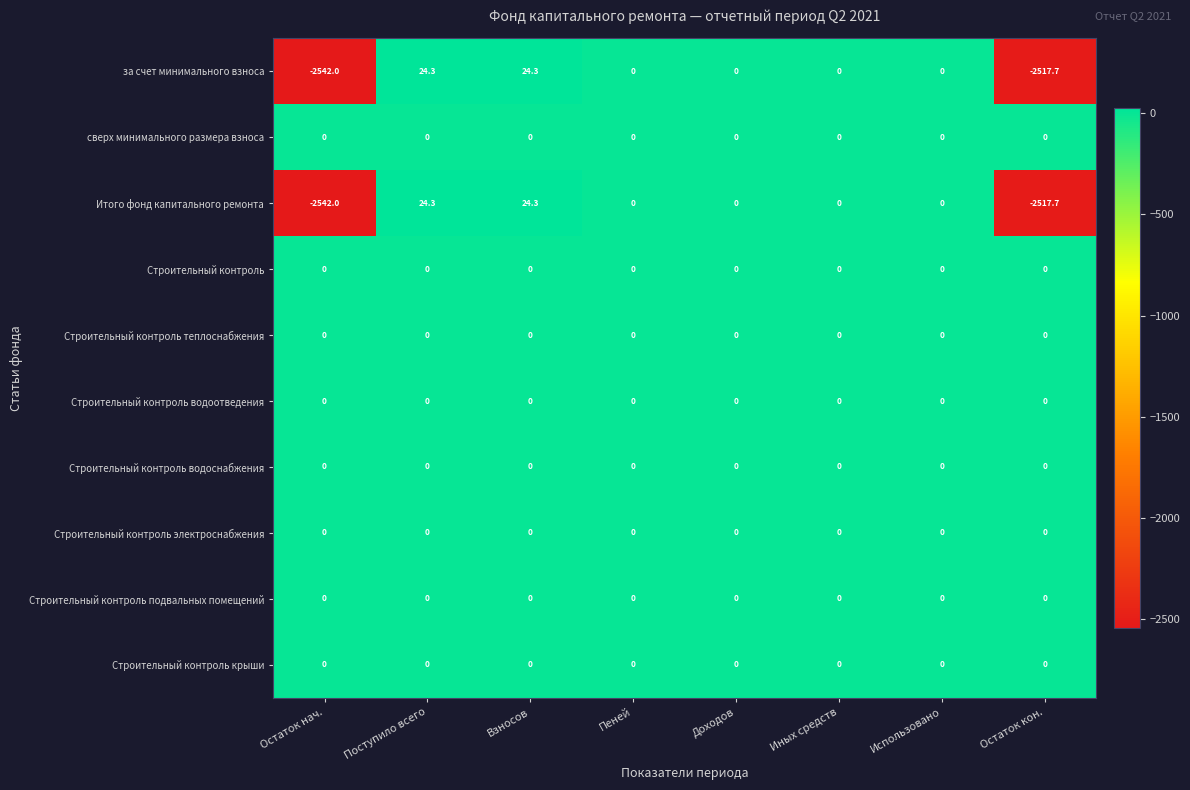

What is the total value across all series at Остаток нач.?

-5084.0